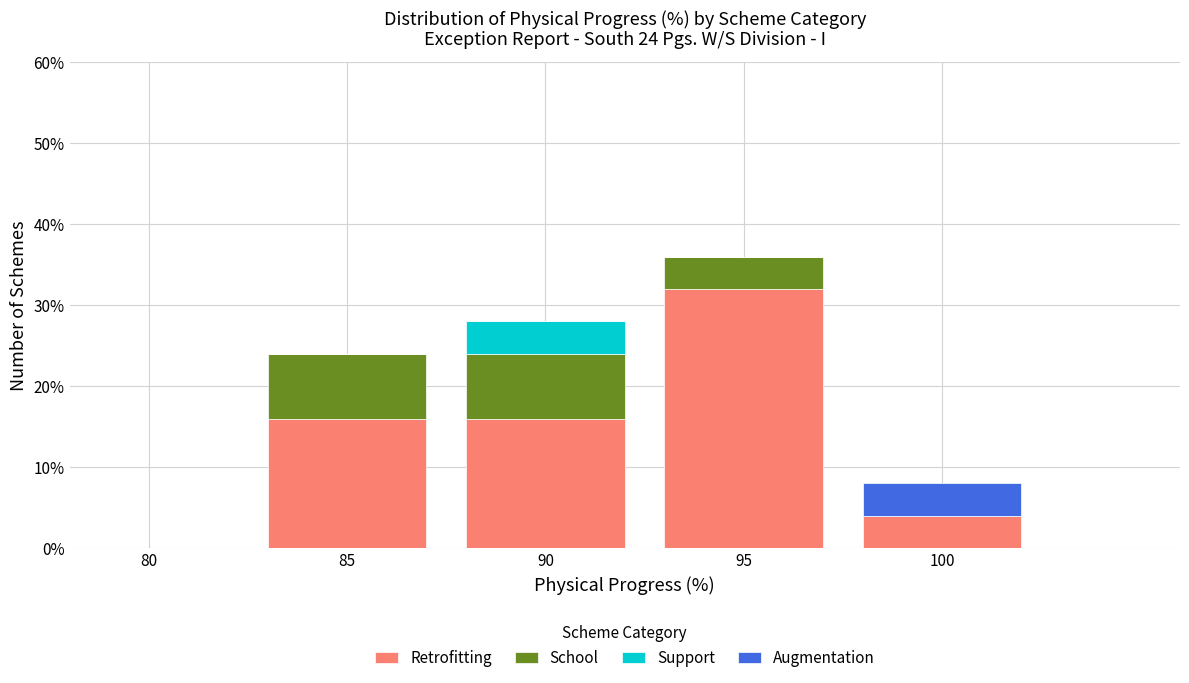

Reading left to right, list the values for the Retrofitting series.

80=0	85=16	90=16	95=32	100=4